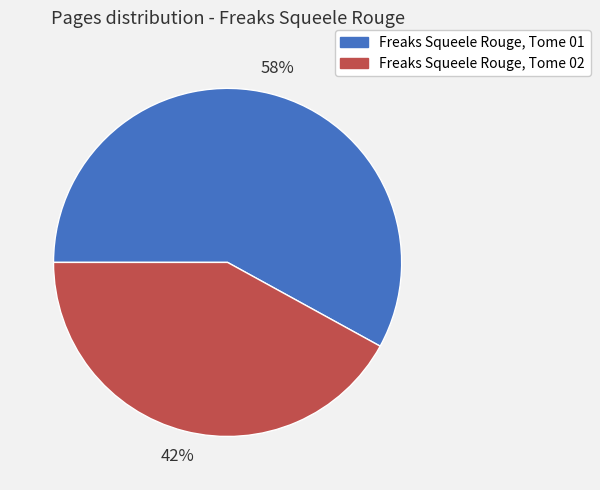

How many segments does this pie chart have?

2